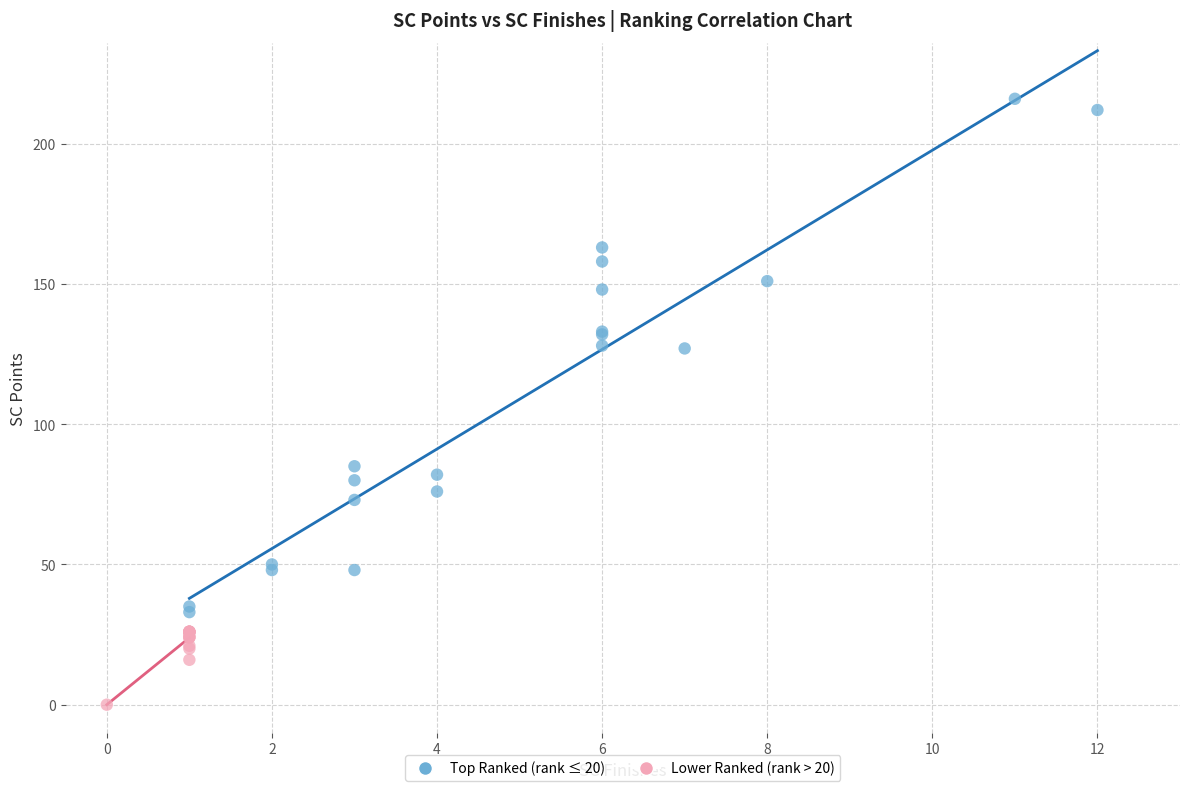

Which series has the widest spread of Y values?

Top Ranked (rank ≤ 20)